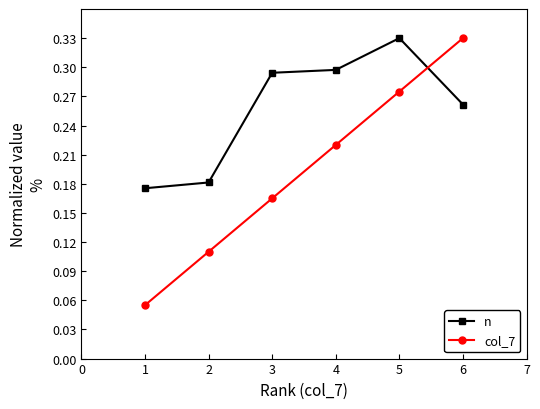

What is the sum of all n values?

1.5